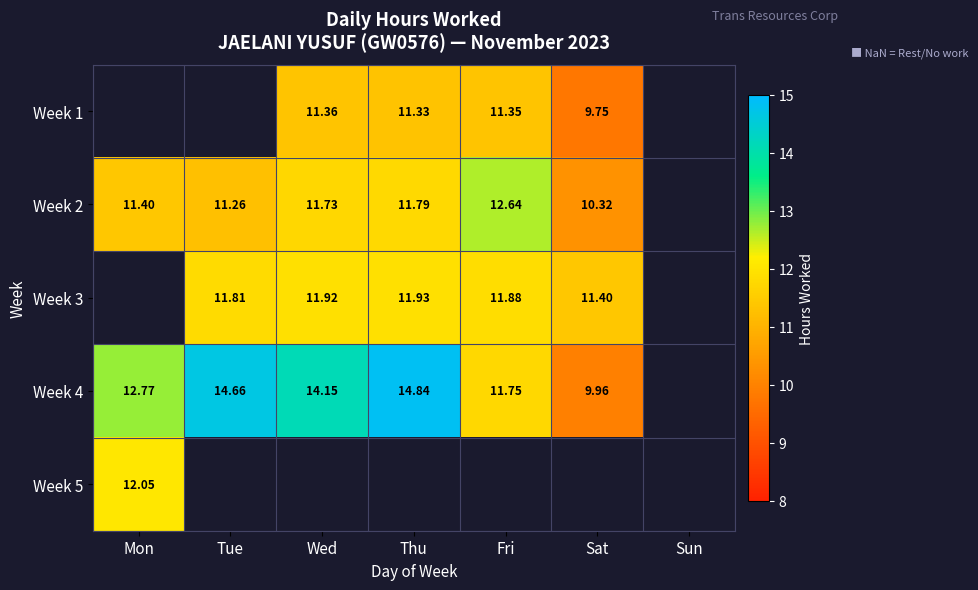

At which label does Week 4 first exceed 14?

Tue